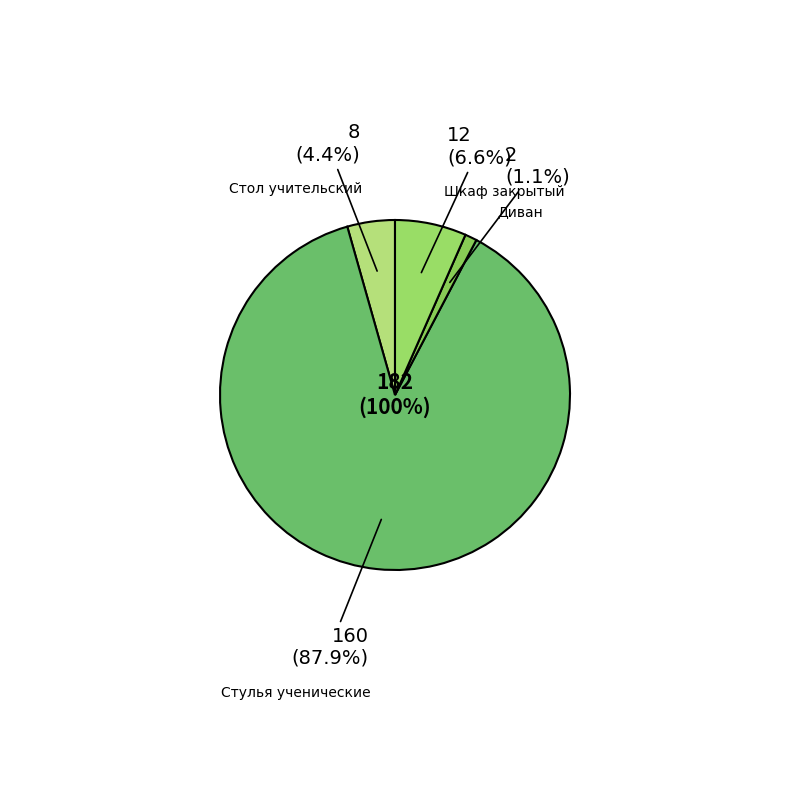

The Диван slice represents 11% of the pie. True or false?

False